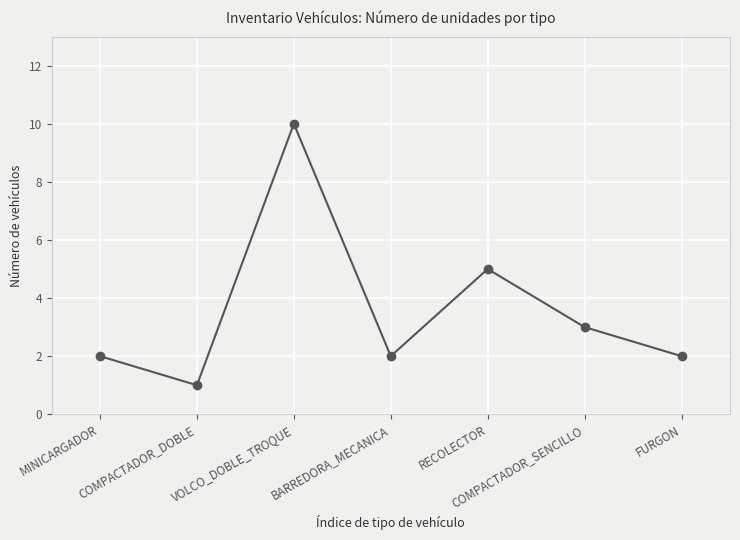

What is the difference between the second highest and minimum values?

4